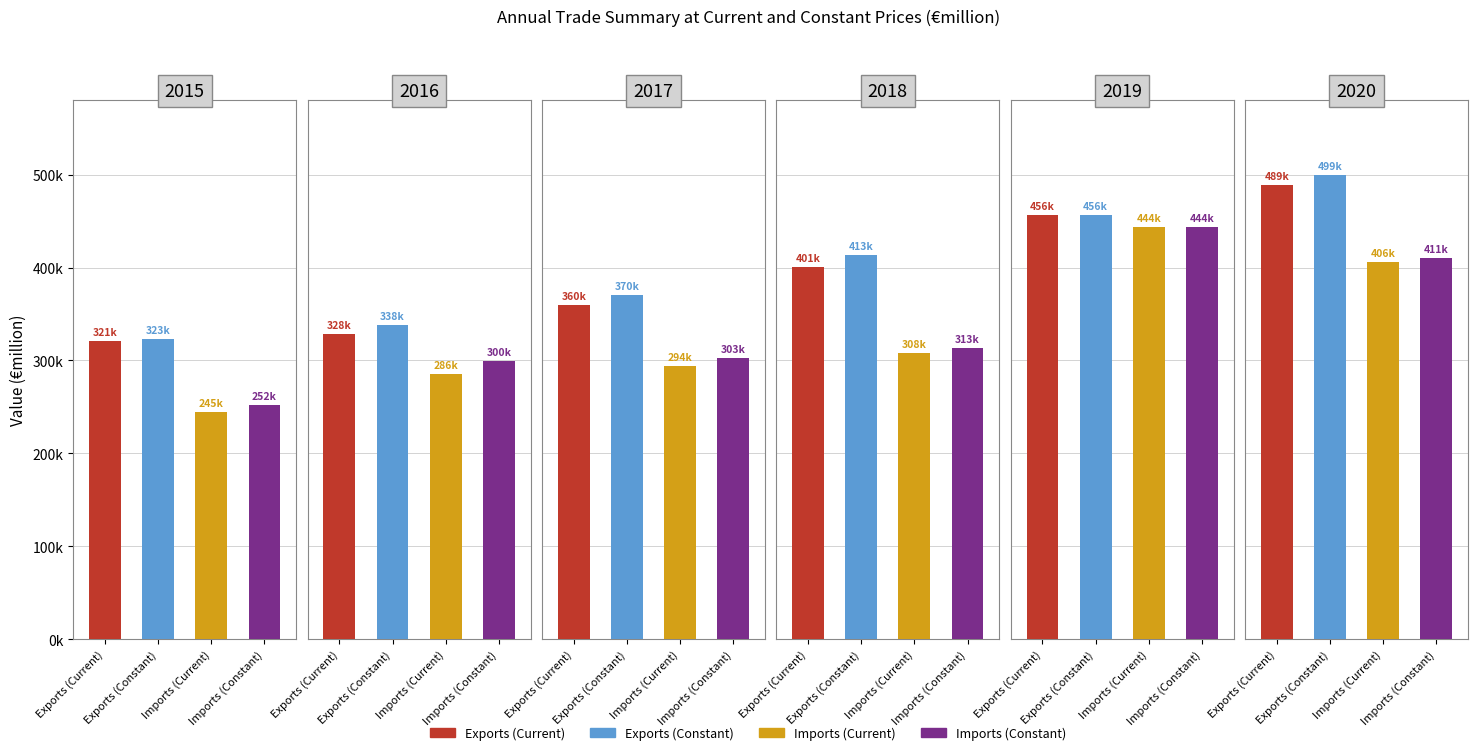

What is the total value across all series at 2?

1327031.6